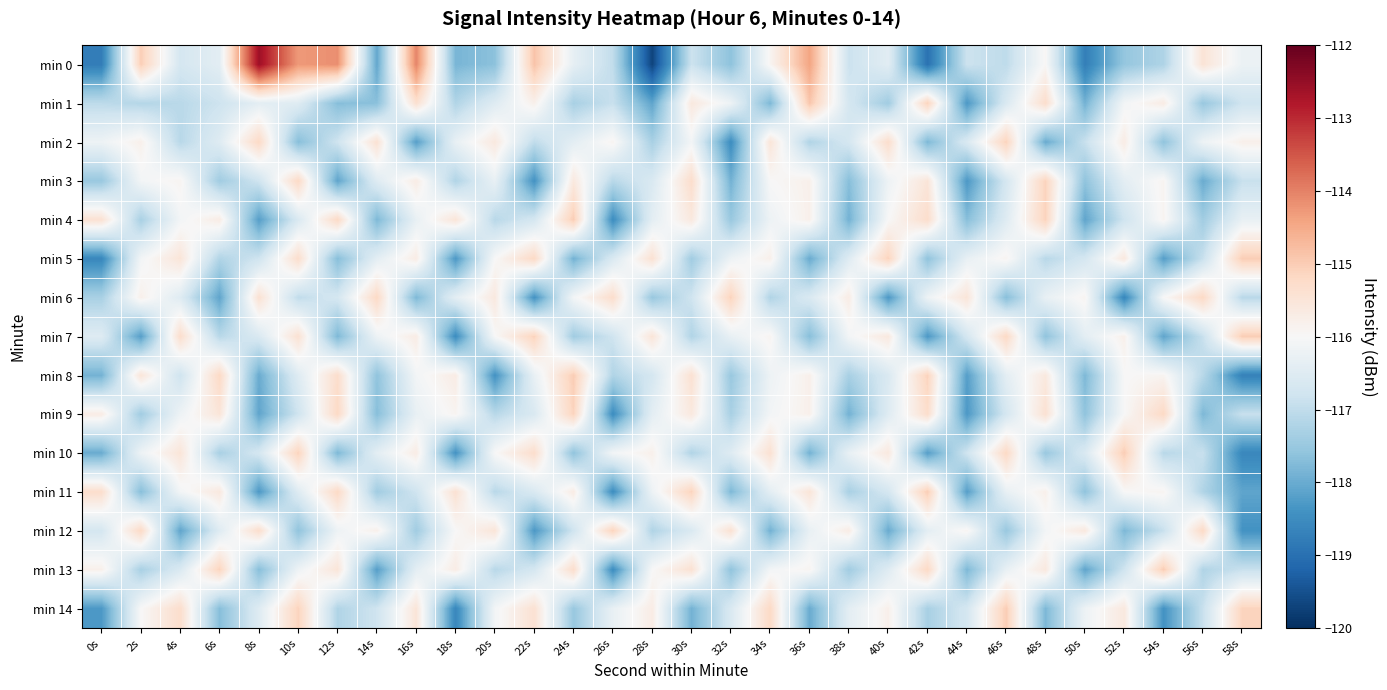

Reading right to left, what are all the values shown in this chart?

min 0: 58s=-116.2	56s=-115.5	54s=-117.2	52s=-117.5	50s=-118.7	48s=-116.0	46s=-117.0	44s=-116.8	42s=-119.0	40s=-116.4	38s=-116.9	36s=-114.4	34s=-115.9	32s=-117.6	30s=-116.8	28s=-119.7	26s=-117.0	24s=-116.3	22s=-114.9	20s=-117.6	18s=-117.8	16s=-114.0	14s=-118.1	12s=-114.2	10s=-114.3	8s=-112.6	6s=-116.4	4s=-116.7	2s=-115.0	0s=-118.8
min 1: 58s=-116.8	56s=-117.5	54s=-115.7	52s=-116.1	50s=-117.9	48s=-115.3	46s=-116.6	44s=-118.3	42s=-115.1	40s=-117.4	38s=-116.7	36s=-114.9	34s=-117.8	32s=-116.2	30s=-115.6	28s=-118.1	26s=-116.9	24s=-117.3	22s=-115.8	20s=-116.5	18s=-117.2	16s=-115.4	14s=-117.7	12s=-117.7	10s=-116.5	8s=-116.4	6s=-116.8	4s=-117.1	2s=-117.2	0s=-117.0
min 2: 58s=-115.8	56s=-116.2	54s=-117.6	52s=-115.7	50s=-116.9	48s=-118.0	46s=-115.1	44s=-116.6	42s=-117.8	40s=-115.3	38s=-116.7	36s=-117.2	34s=-115.5	32s=-118.5	30s=-116.1	28s=-117.3	26s=-115.9	24s=-116.4	22s=-117.0	20s=-115.6	18s=-116.3	16s=-118.2	14s=-115.4	12s=-116.8	10s=-117.7	8s=-115.2	6s=-116.5	4s=-117.1	2s=-115.8	0s=-116.2
min 3: 58s=-116.9	56s=-118.0	54s=-115.9	52s=-116.4	50s=-117.6	48s=-115.1	46s=-116.7	44s=-118.3	42s=-115.5	40s=-116.2	38s=-117.7	36s=-115.8	34s=-116.0	32s=-117.9	30s=-115.3	28s=-116.6	26s=-117.1	24s=-115.6	22s=-118.4	20s=-116.3	18s=-117.2	16s=-115.7	14s=-116.5	12s=-118.1	10s=-115.2	8s=-116.8	6s=-117.4	4s=-115.9	2s=-116.1	0s=-117.5
min 4: 58s=-116.3	56s=-117.4	54s=-115.9	52s=-116.8	50s=-118.1	48s=-115.1	46s=-116.5	44s=-117.7	42s=-115.3	40s=-116.0	38s=-117.9	36s=-115.8	34s=-116.2	32s=-117.5	30s=-115.6	28s=-116.4	26s=-118.5	24s=-115.0	22s=-116.7	20s=-117.1	18s=-115.5	16s=-116.3	14s=-117.8	12s=-115.2	10s=-116.6	8s=-118.2	6s=-115.7	4s=-116.1	2s=-117.3	0s=-115.4
min 5: 58s=-115.0	56s=-116.9	54s=-118.2	52s=-115.6	50s=-116.7	48s=-117.1	46s=-115.9	44s=-116.3	42s=-117.6	40s=-115.1	38s=-116.5	36s=-118.0	34s=-115.8	32s=-116.2	30s=-117.4	28s=-115.4	26s=-116.6	24s=-117.9	22s=-115.2	20s=-116.0	18s=-118.3	16s=-115.7	14s=-116.4	12s=-117.7	10s=-115.3	8s=-116.8	6s=-117.2	4s=-115.5	2s=-116.1	0s=-118.6
min 6: 58s=-117.1	56s=-115.2	54s=-116.0	52s=-118.6	50s=-115.9	48s=-116.3	46s=-117.7	44s=-115.5	42s=-116.2	40s=-118.3	38s=-115.7	36s=-116.6	34s=-117.2	32s=-115.1	30s=-116.8	28s=-117.5	26s=-115.3	24s=-116.1	22s=-118.4	20s=-115.6	18s=-116.4	16s=-117.8	14s=-115.2	12s=-116.7	10s=-117.0	8s=-115.4	6s=-118.1	4s=-116.5	2s=-115.8	0s=-117.3
min 7: 58s=-115.0	56s=-116.9	54s=-118.1	52s=-115.8	50s=-116.4	48s=-117.6	46s=-115.2	44s=-116.7	42s=-118.3	40s=-115.6	38s=-116.1	36s=-117.7	34s=-115.9	32s=-116.3	30s=-117.2	28s=-115.5	26s=-116.8	24s=-117.4	22s=-115.1	20s=-116.0	18s=-118.5	16s=-115.7	14s=-116.2	12s=-117.8	10s=-115.4	8s=-116.6	6s=-117.1	4s=-115.3	2s=-118.2	0s=-116.5
min 8: 58s=-118.7	56s=-117.1	54s=-115.9	52s=-116.0	50s=-117.8	48s=-115.6	46s=-116.4	44s=-118.2	42s=-115.1	40s=-116.6	38s=-117.3	36s=-115.8	34s=-116.2	32s=-117.5	30s=-115.4	28s=-116.7	26s=-117.2	24s=-115.0	22s=-116.3	20s=-118.4	18s=-115.7	16s=-116.1	14s=-117.6	12s=-115.3	10s=-116.5	8s=-118.0	6s=-115.2	4s=-116.8	2s=-115.5	0s=-117.9
min 9: 58s=-116.9	56s=-117.8	54s=-115.2	52s=-116.0	50s=-117.6	48s=-115.4	46s=-116.7	44s=-118.3	42s=-115.3	40s=-116.5	38s=-117.9	36s=-115.8	34s=-116.1	32s=-117.3	30s=-115.6	28s=-116.4	26s=-118.5	24s=-115.1	22s=-116.6	20s=-117.1	18s=-115.9	16s=-116.3	14s=-117.7	12s=-115.2	10s=-116.8	8s=-118.1	6s=-115.5	4s=-116.2	2s=-117.4	0s=-115.7
min 10: 58s=-118.6	56s=-116.9	54s=-117.1	52s=-115.0	50s=-116.6	48s=-117.5	46s=-115.2	44s=-116.8	42s=-118.2	40s=-115.6	38s=-116.3	36s=-117.9	34s=-115.4	32s=-116.5	30s=-117.2	28s=-115.8	26s=-116.1	24s=-117.6	22s=-115.3	20s=-116.0	18s=-118.4	16s=-115.7	14s=-116.4	12s=-117.8	10s=-115.1	8s=-116.7	6s=-117.3	4s=-115.5	2s=-116.2	0s=-118.0
min 11: 58s=-118.1	56s=-117.2	54s=-115.9	52s=-116.0	50s=-117.6	48s=-115.8	46s=-116.3	44s=-118.2	42s=-115.0	40s=-116.7	38s=-117.3	36s=-115.5	34s=-116.4	32s=-117.8	30s=-115.1	28s=-116.2	26s=-118.5	24s=-115.7	22s=-116.6	20s=-117.1	18s=-115.4	16s=-116.8	14s=-117.4	12s=-115.2	10s=-116.5	8s=-118.3	6s=-115.6	4s=-116.1	2s=-117.7	0s=-115.3
min 12: 58s=-118.4	56s=-115.2	54s=-116.9	52s=-117.8	50s=-115.6	48s=-116.1	46s=-117.5	44s=-115.9	42s=-116.4	40s=-118.0	38s=-115.7	36s=-116.3	34s=-117.9	32s=-115.4	30s=-116.6	28s=-117.2	26s=-115.1	24s=-116.8	22s=-118.3	20s=-115.5	18s=-116.0	16s=-117.4	14s=-115.8	12s=-116.2	10s=-117.6	8s=-115.3	6s=-116.5	4s=-118.1	2s=-115.2	0s=-116.7
min 13: 58s=-116.9	56s=-117.2	54s=-115.0	52s=-116.8	50s=-118.1	48s=-115.6	46s=-116.3	44s=-117.8	42s=-115.2	40s=-116.5	38s=-117.4	36s=-115.9	34s=-116.1	32s=-117.6	30s=-115.4	28s=-116.0	26s=-118.5	24s=-115.3	22s=-116.7	20s=-117.1	18s=-115.7	16s=-116.4	14s=-118.2	12s=-115.5	10s=-116.2	8s=-117.7	6s=-115.1	4s=-116.6	2s=-117.3	0s=-115.8
min 14: 58s=-115.1	56s=-116.9	54s=-118.4	52s=-115.6	50s=-116.2	48s=-117.8	46s=-115.0	44s=-116.7	42s=-117.3	40s=-115.8	38s=-116.4	36s=-118.0	34s=-115.2	32s=-116.6	30s=-117.9	28s=-115.7	26s=-116.3	24s=-117.5	22s=-115.4	20s=-116.1	18s=-118.6	16s=-115.5	14s=-116.8	12s=-117.2	10s=-115.1	8s=-116.5	6s=-117.7	4s=-115.3	2s=-116.0	0s=-118.3